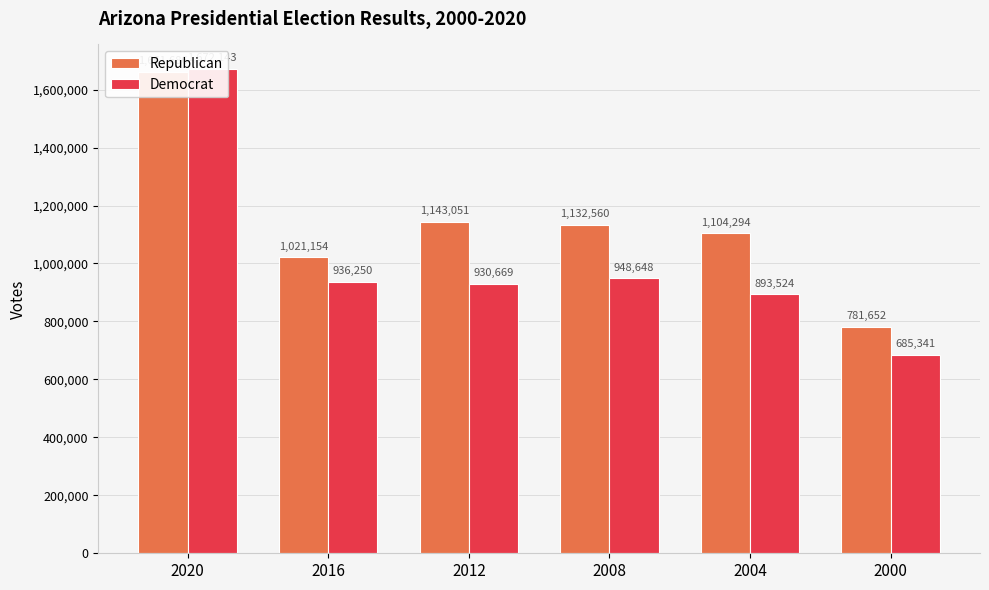

What is the difference between the Republican values at 2000 and 2008?

350908